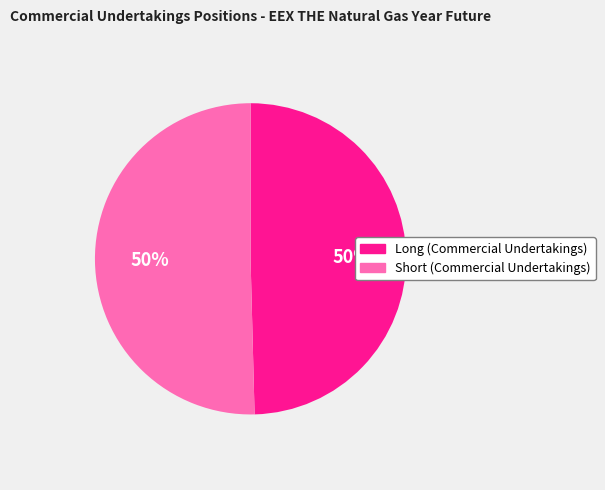

What percentage is the Short (Commercial Undertakings) slice, to the nearest percent?

50%